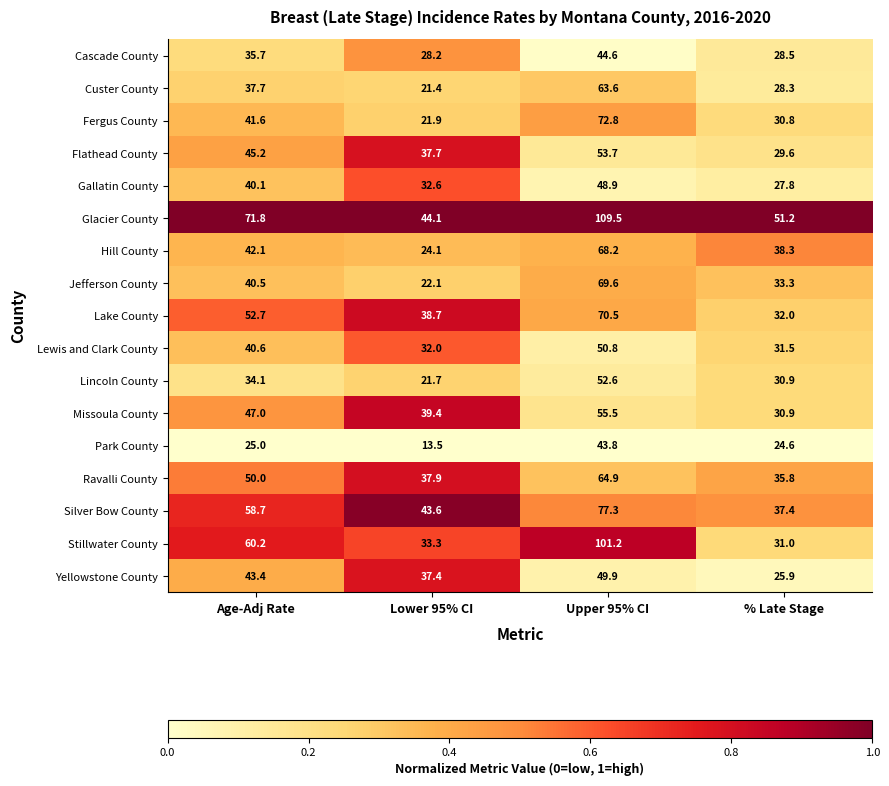

Which series changed the most between Upper 95% CI and % Late Stage?

Stillwater County